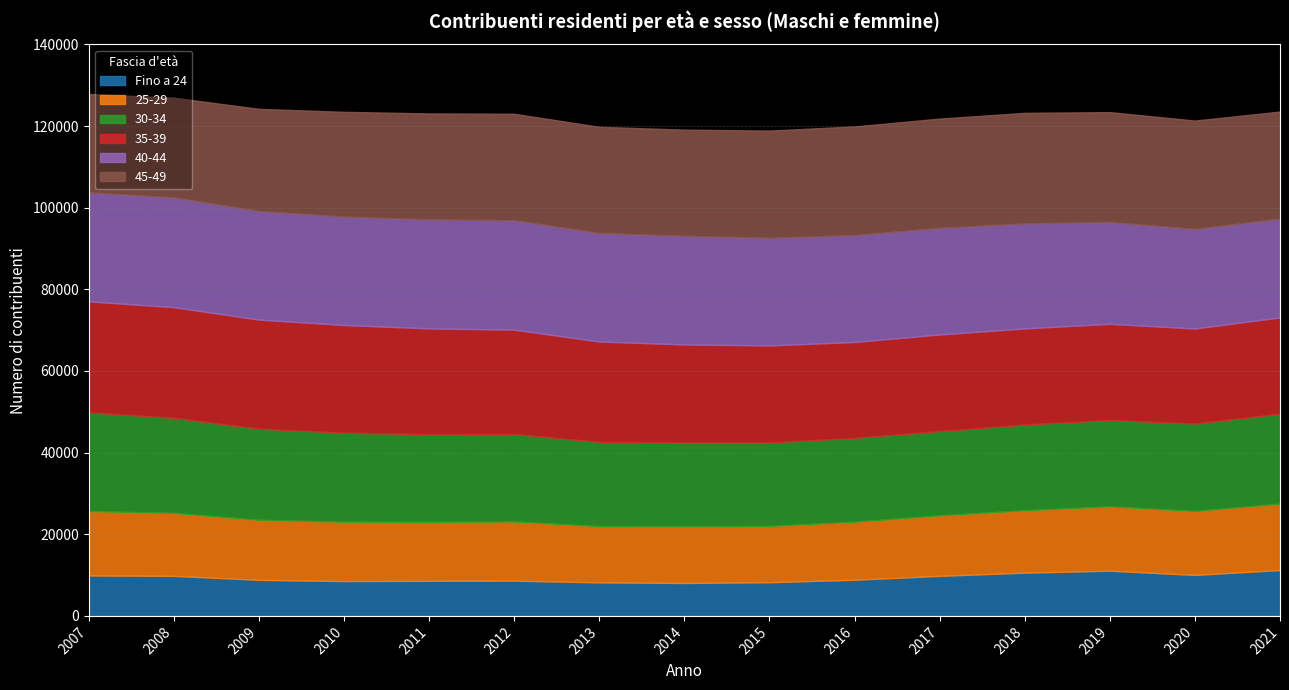

The Fino a 24 series shows 8829 at 2009. True or false?

True